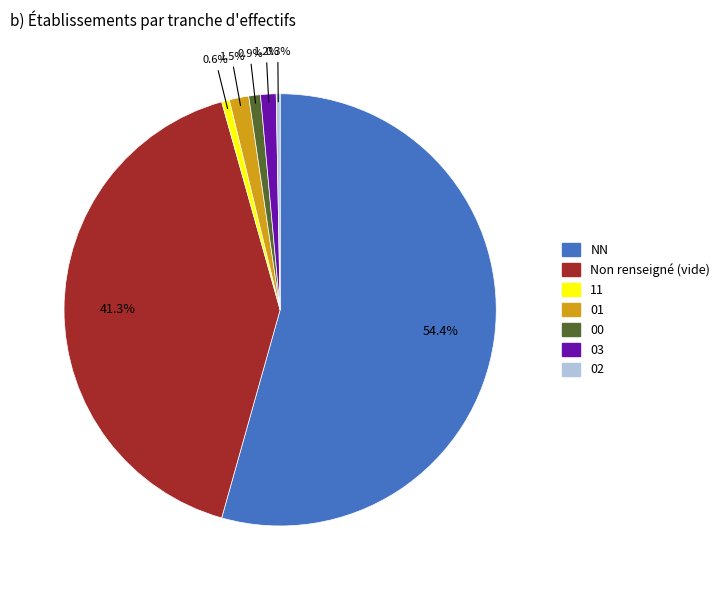

To the nearest percent, what is the average slice percentage?

14%